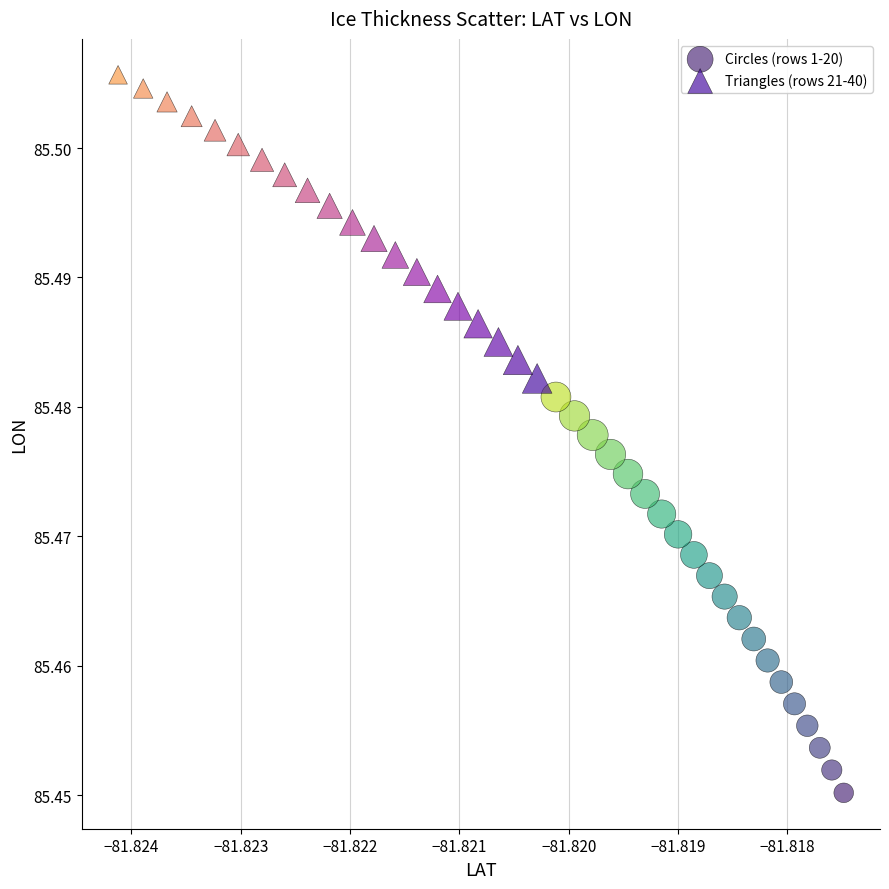

Which series has the widest spread of Y values?

Circles (rows 1-20)